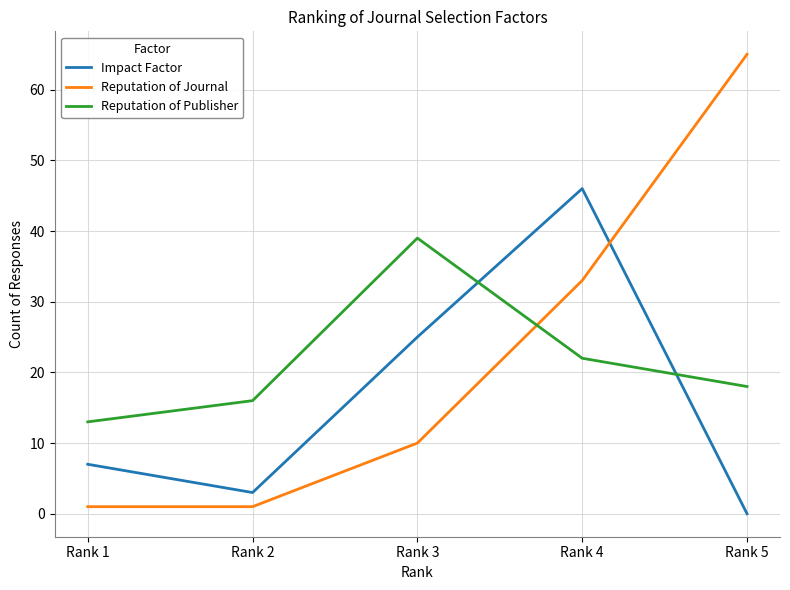

Count the Reputation of Journal values in the range 1 to 33.

4